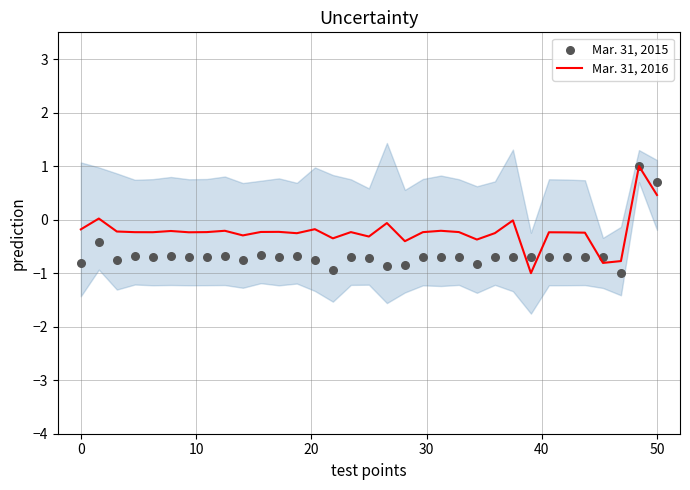

Which series has the largest total across all categories?

Mar. 31, 2016